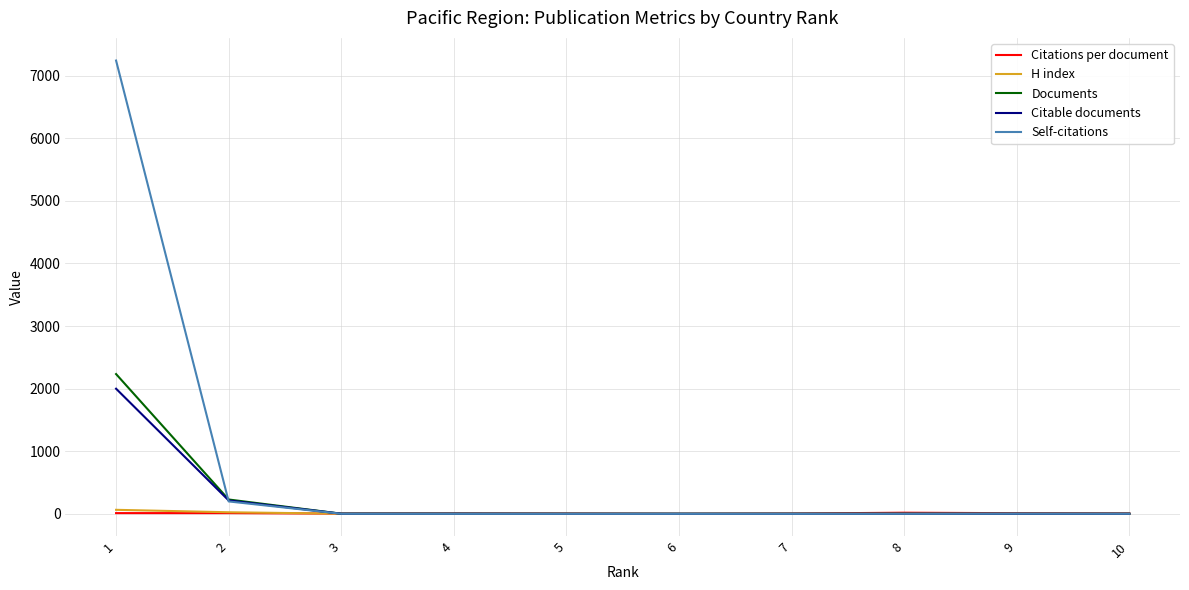

What are all the series names shown in the legend?

Citations per document, H index, Documents, Citable documents, Self-citations